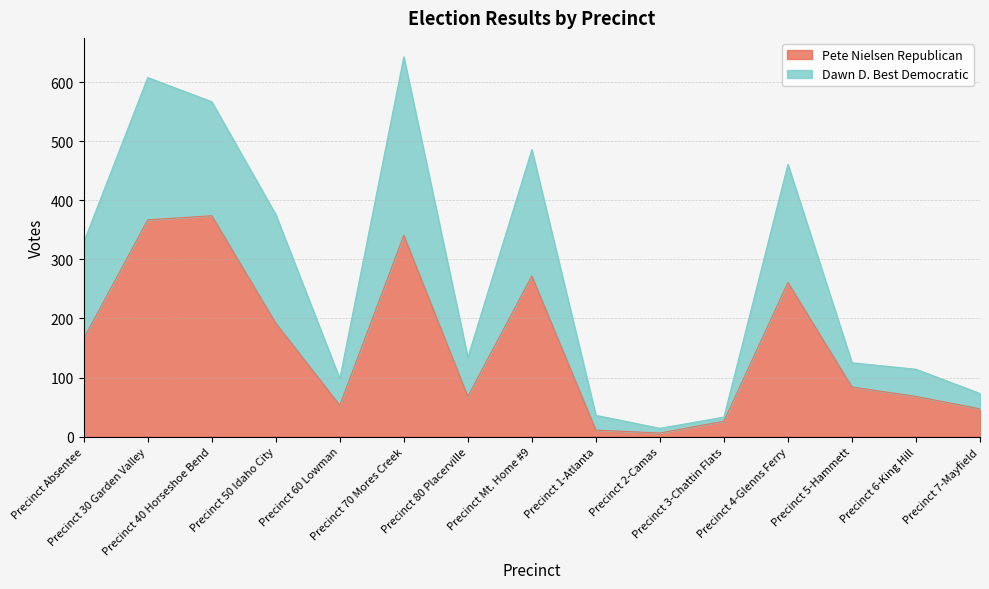

Reading left to right, extract all data points from this chart.

Pete Nielsen Republican: 166	367	374	192	53	341	68	272	11	6	26	261	84	68	47
Dawn D. Best Democratic: 329	608	567	376	98	643	134	486	36	14	33	461	125	114	73